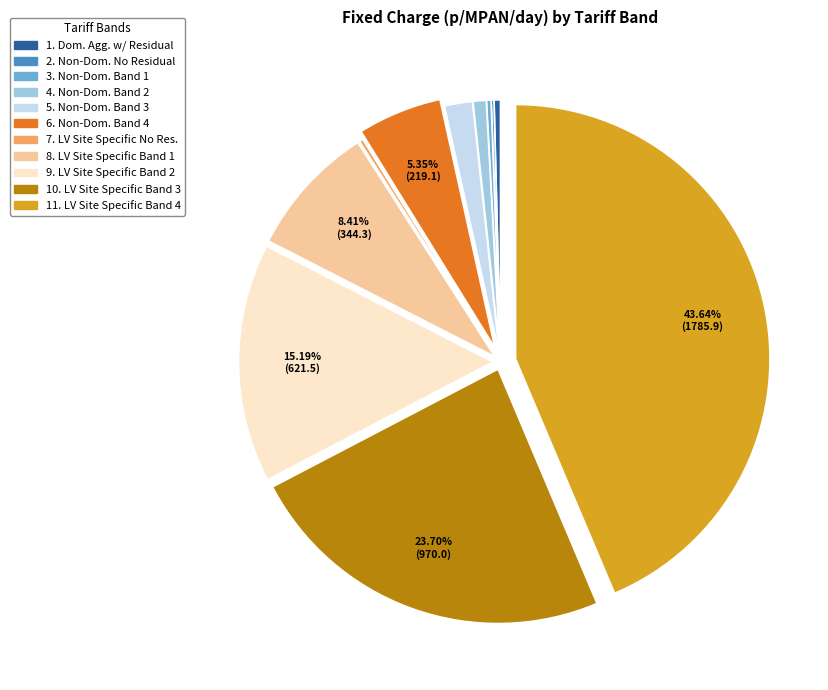

Does any single category account for the majority?

No